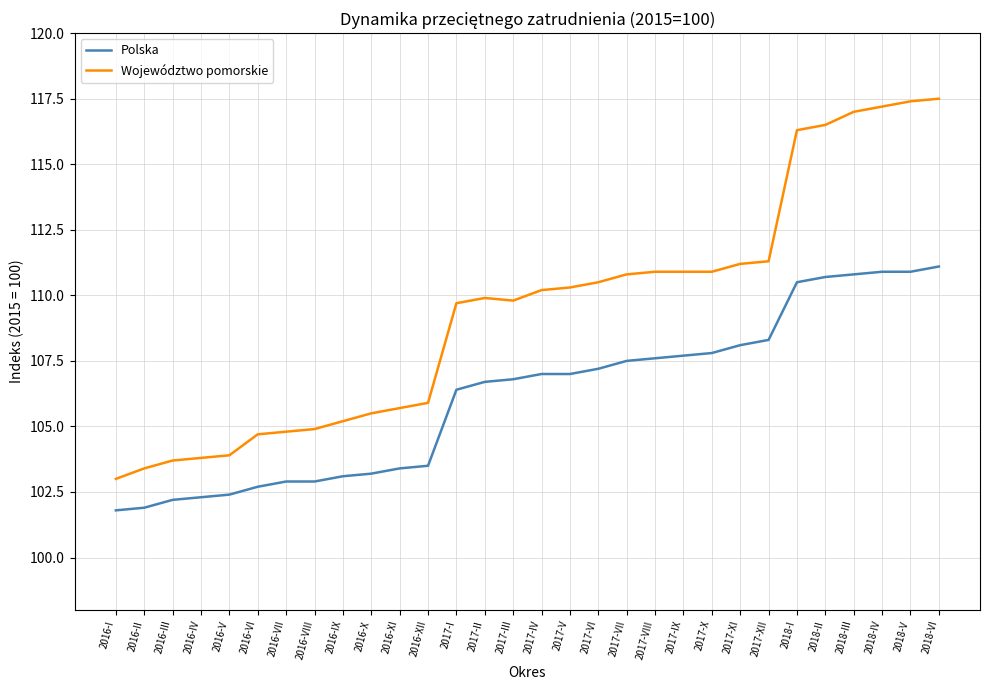

Where does the Województwo pomorskie series first go above 110?

2017-IV